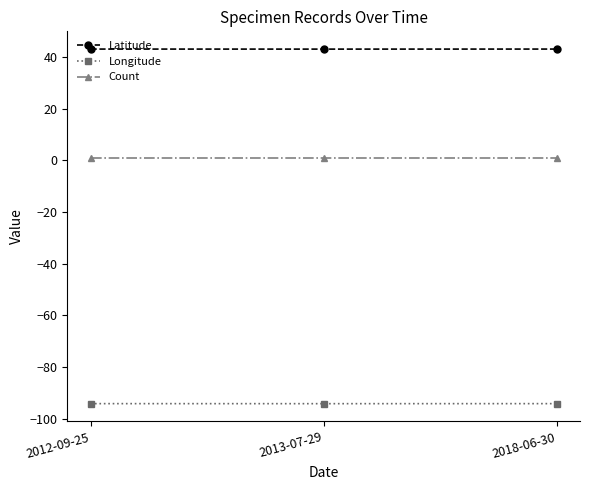

How many lines are shown in the chart?

3